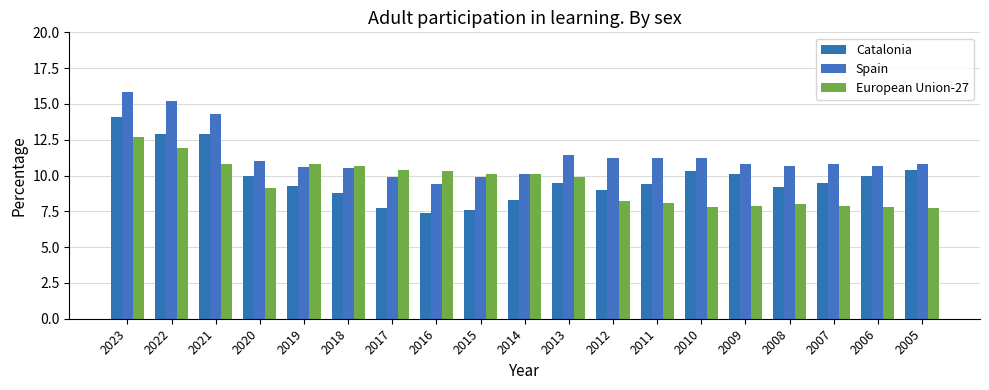

How many groups of bars are there?

19